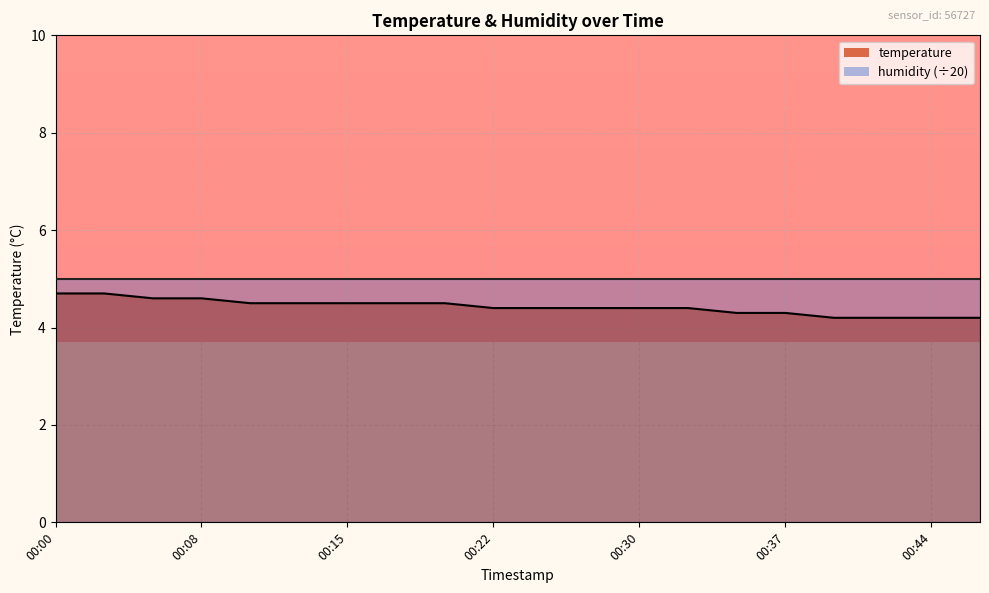

What is the difference between the maximum and minimum values?

0.5